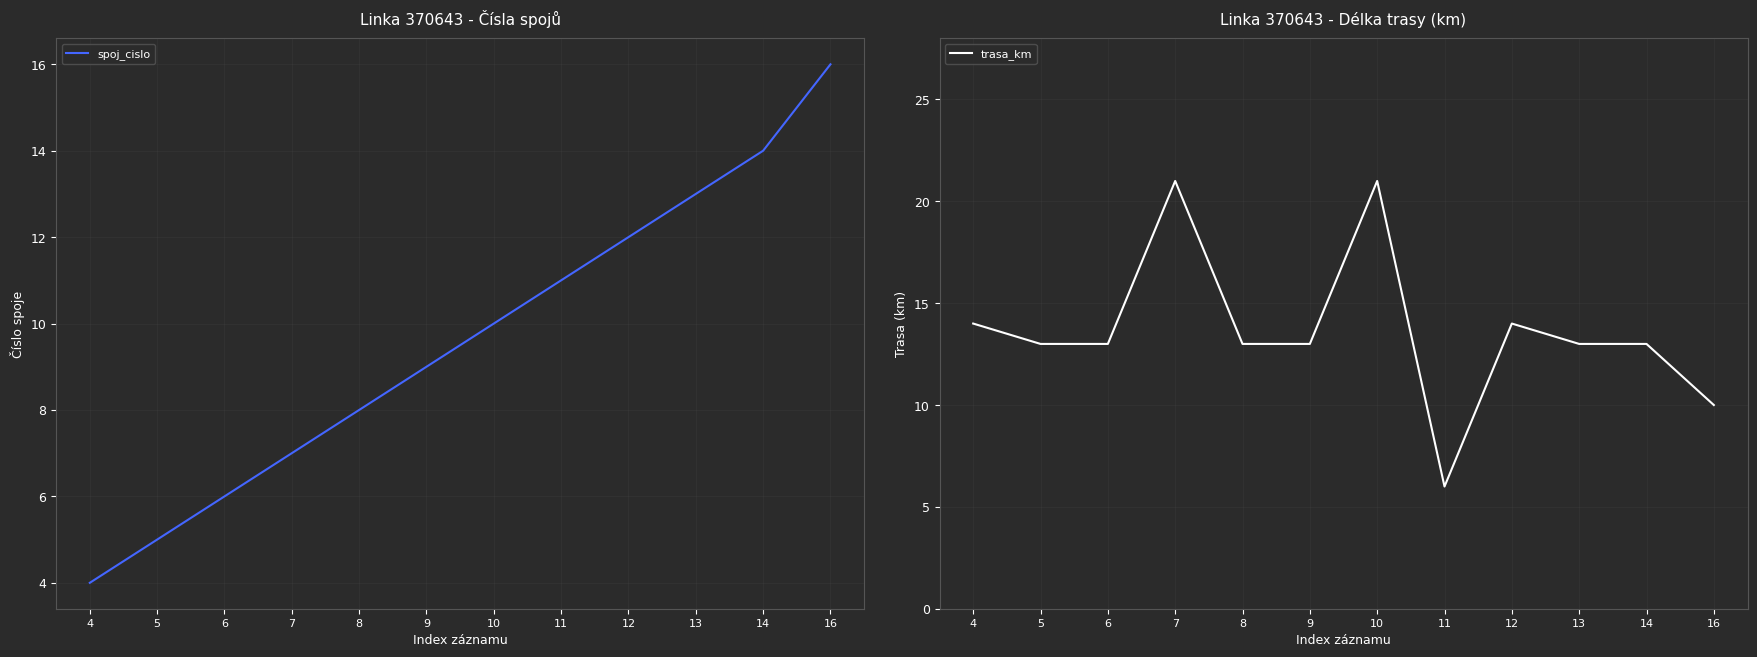

At which label does trasa_km first exceed 13?

4